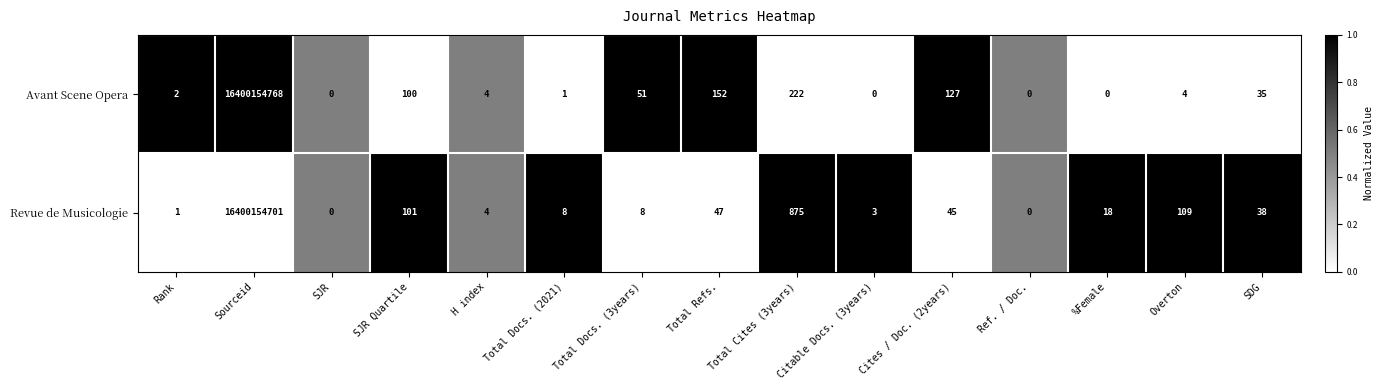

How many series are shown in this chart?

2